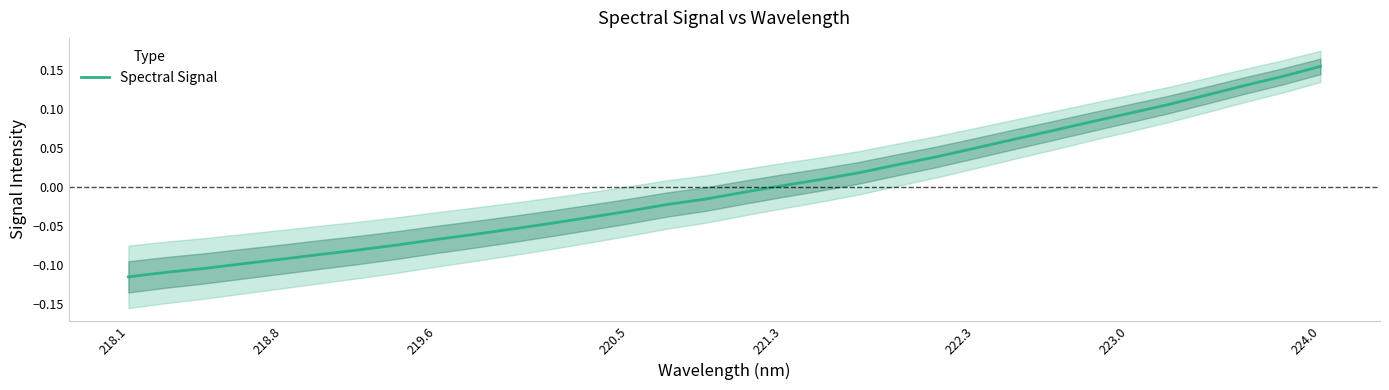

At which label does Spectral Signal reach its peak?

224.0